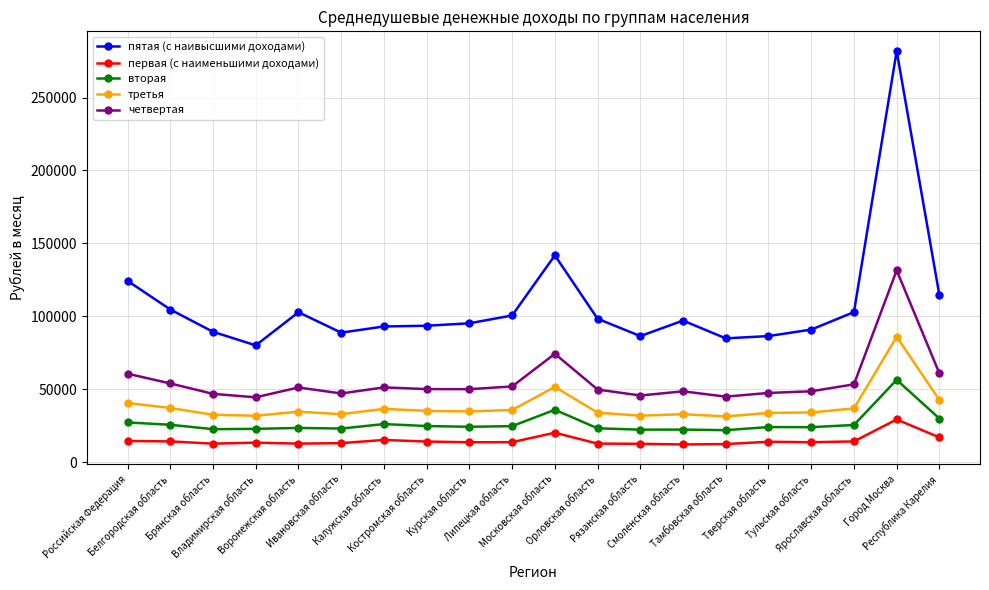

Where is вторая nearest to the value 39321?

Московская область